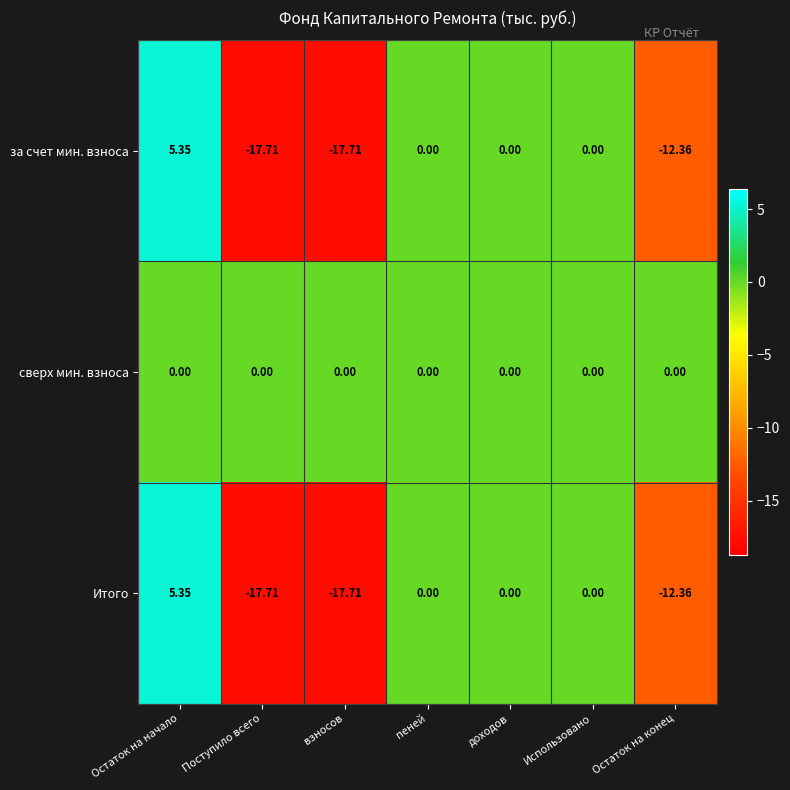

At which category does the chart reach its peak across all series?

Остаток на начало